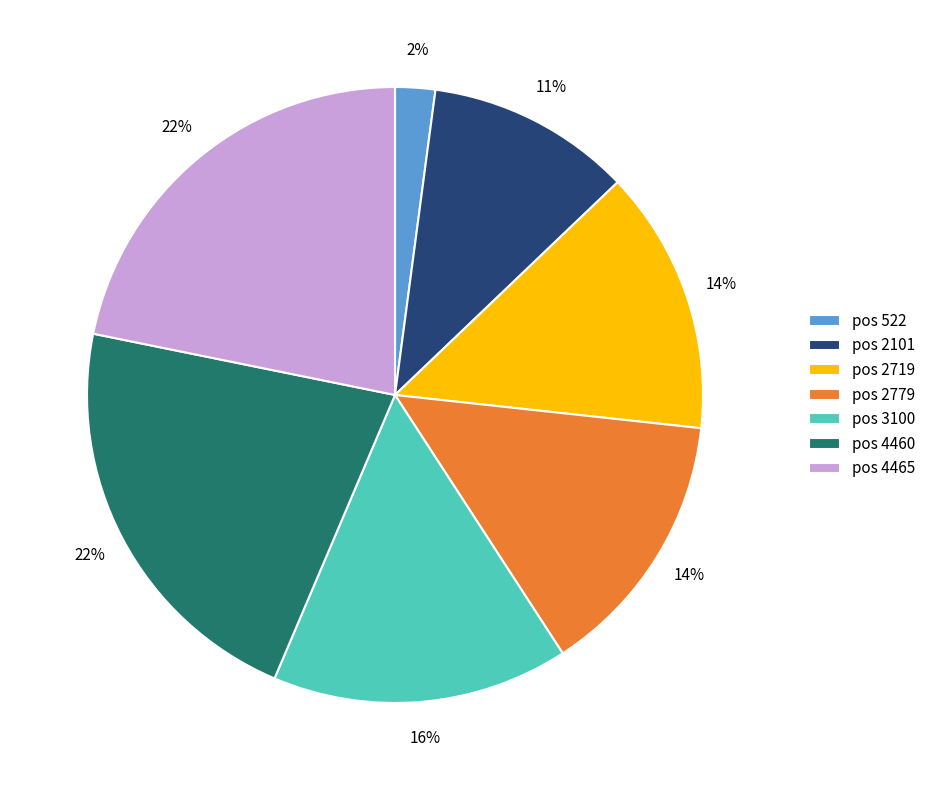

Do pos 2779 and pos 2101 together represent more than half of the pie?

No